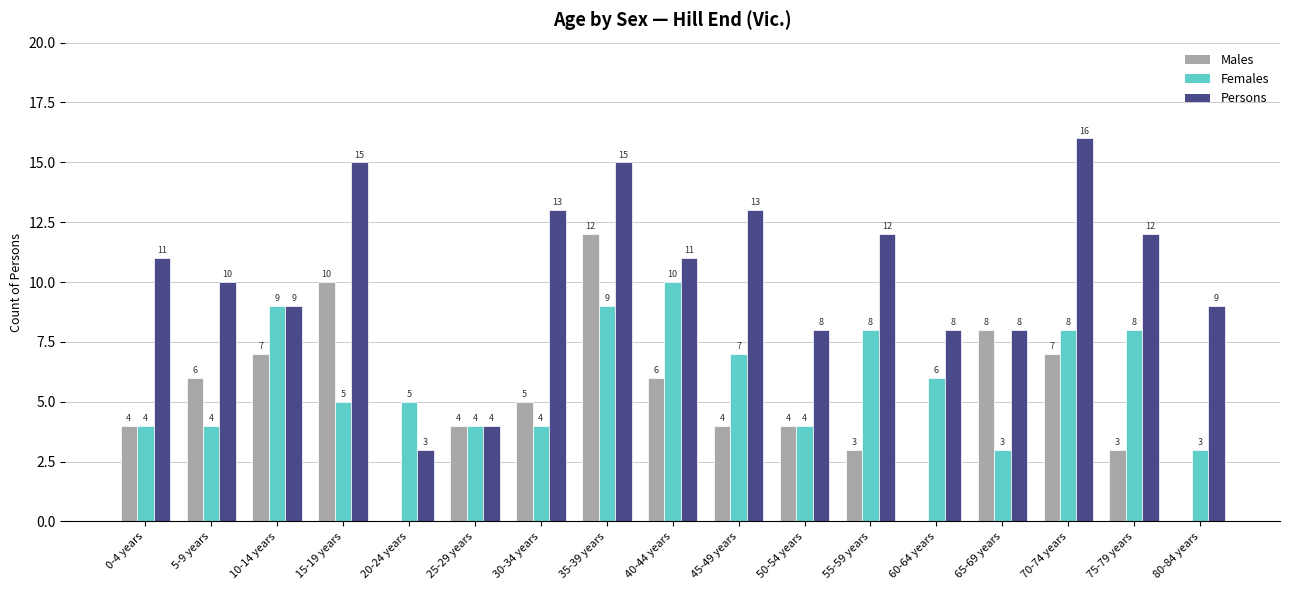

The value of Females at 60-64 years is 6. True or false?

True